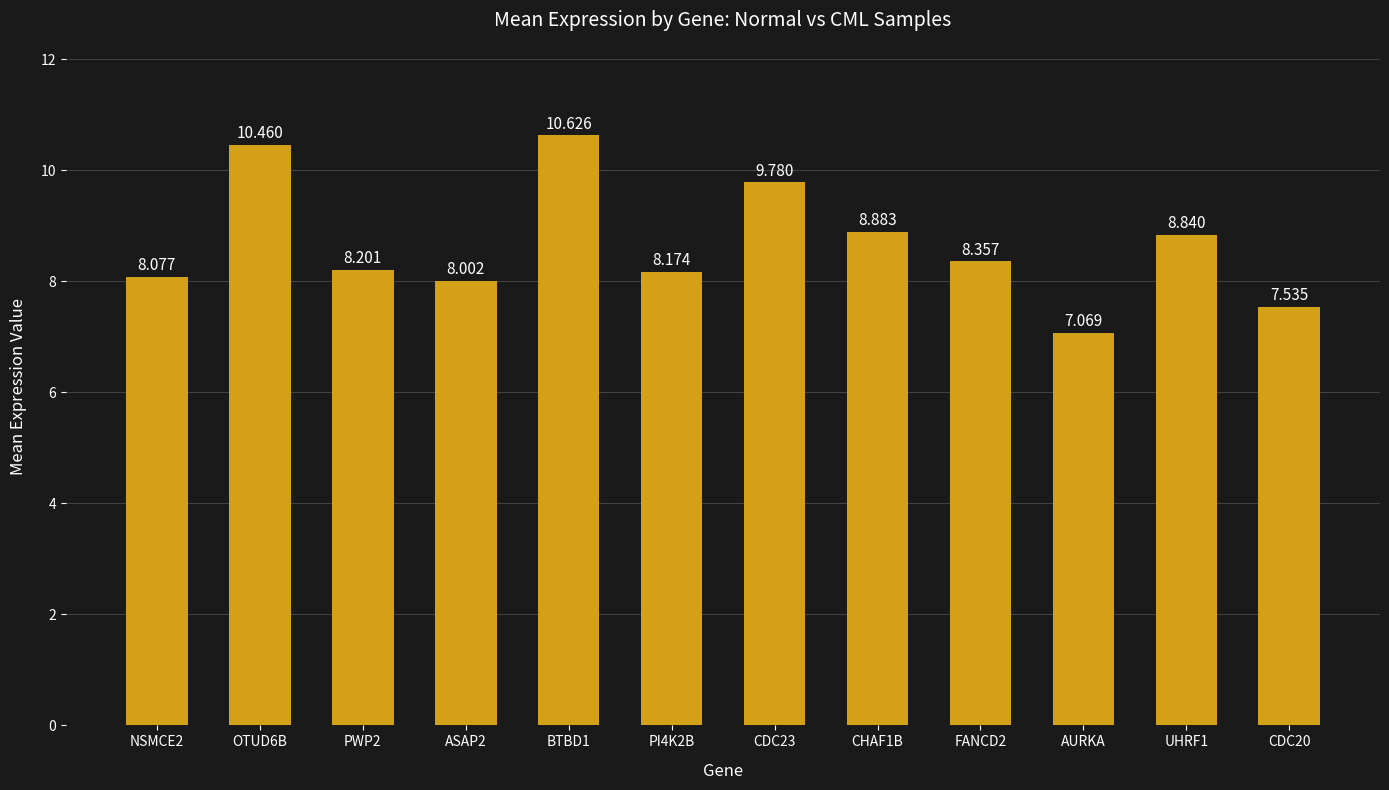

How many values exceed 8?

10